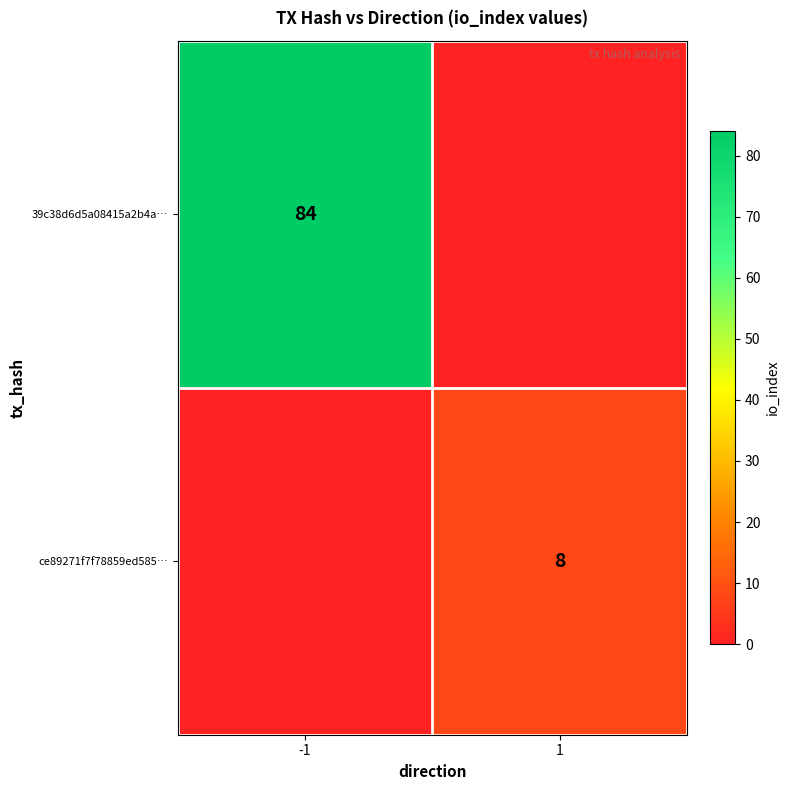

Is it true that ce89271f7f78859ed585… equals 8 at 1?

True